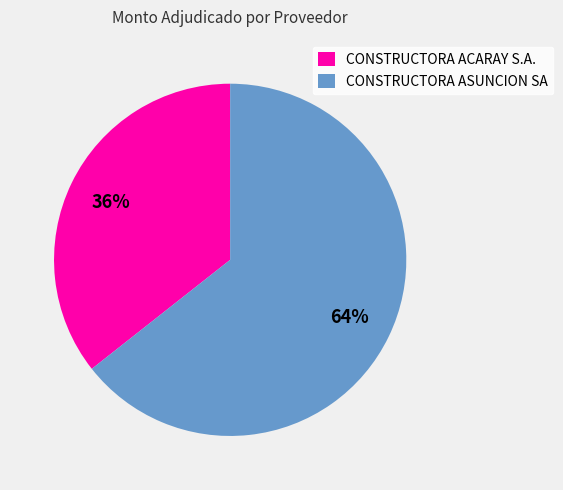

Is it true that CONSTRUCTORA ASUNCION SA is 64% of the pie?

True